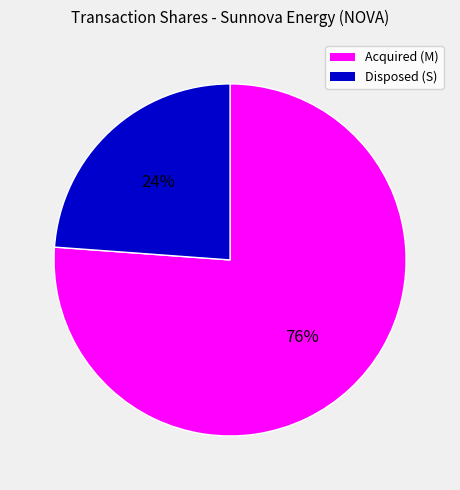

Is there a majority slice in this chart?

Yes